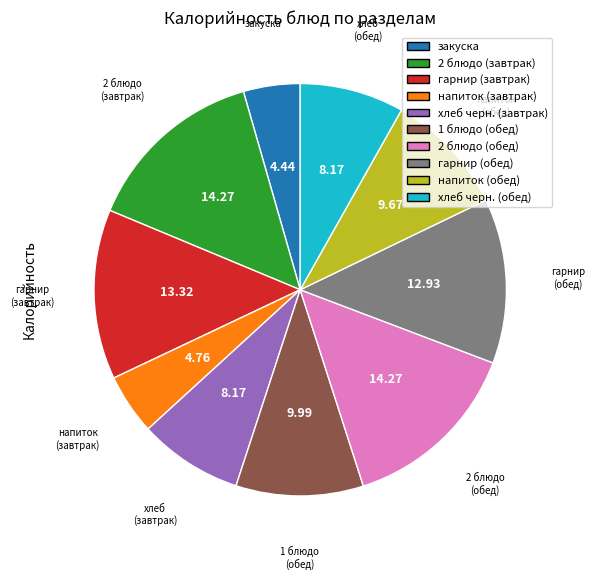

What is the ratio of the value at напиток (завтрак) to the value at хлеб черн. (завтрак)?

0.6